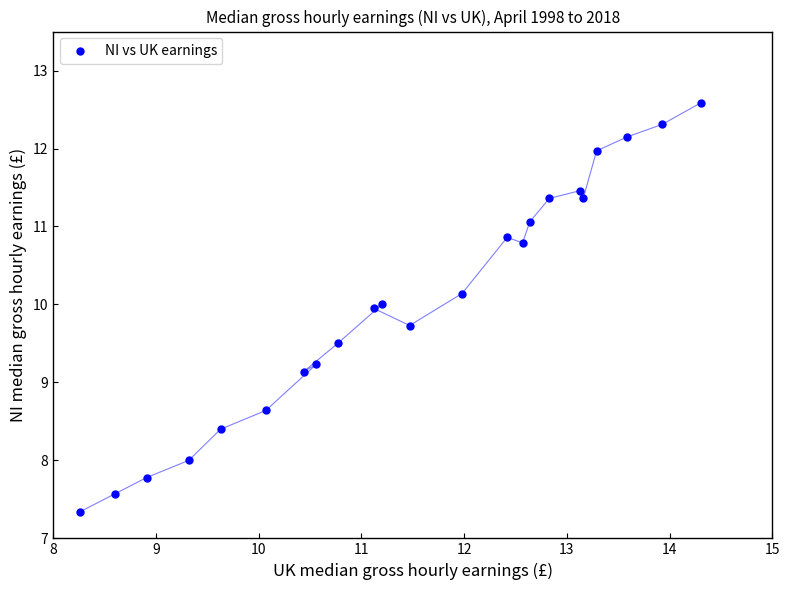

What Y value in the scatter plot is closest to 9?

9.1